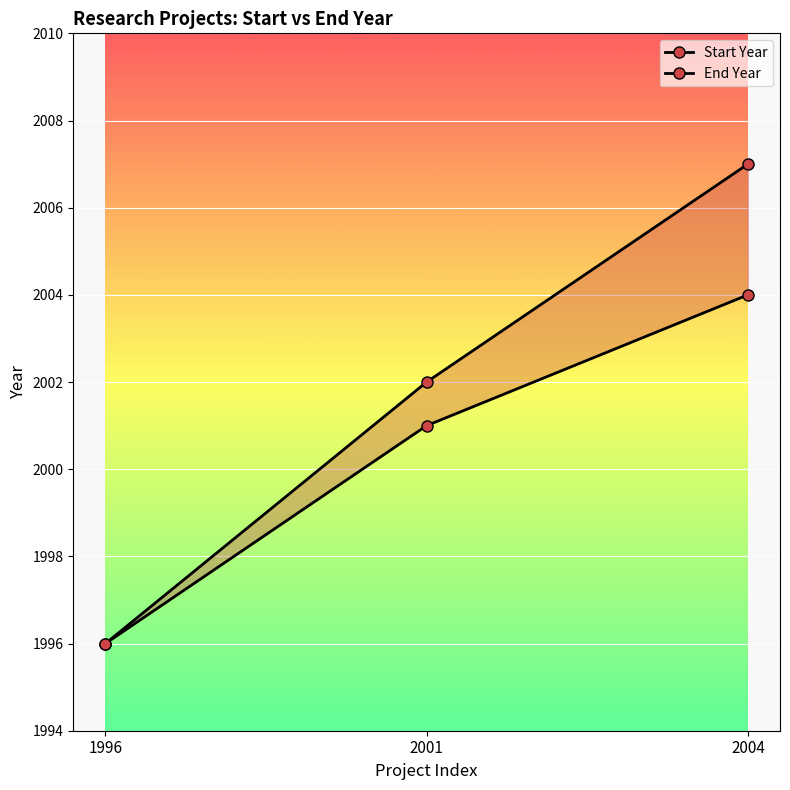

Which series has the largest total across all categories?

End Year